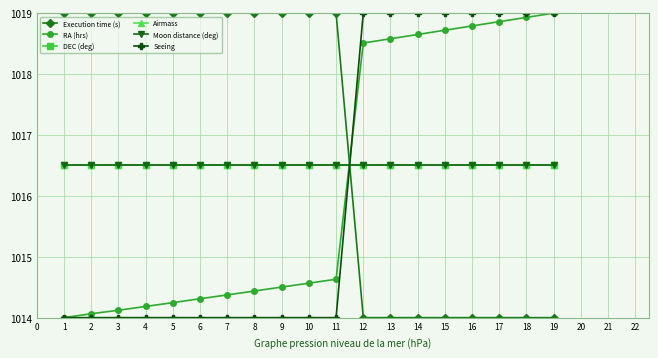

What is the value of the Airmass point at the 10th from the left?

1016.5